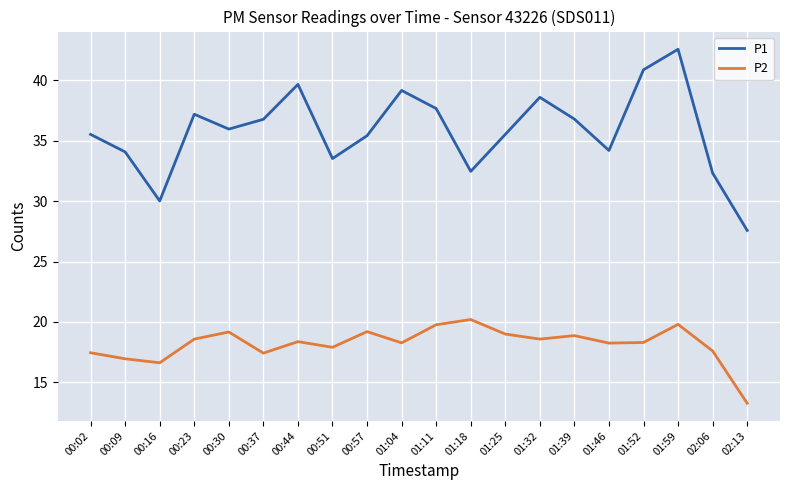

What position from the right is 00:09?

19